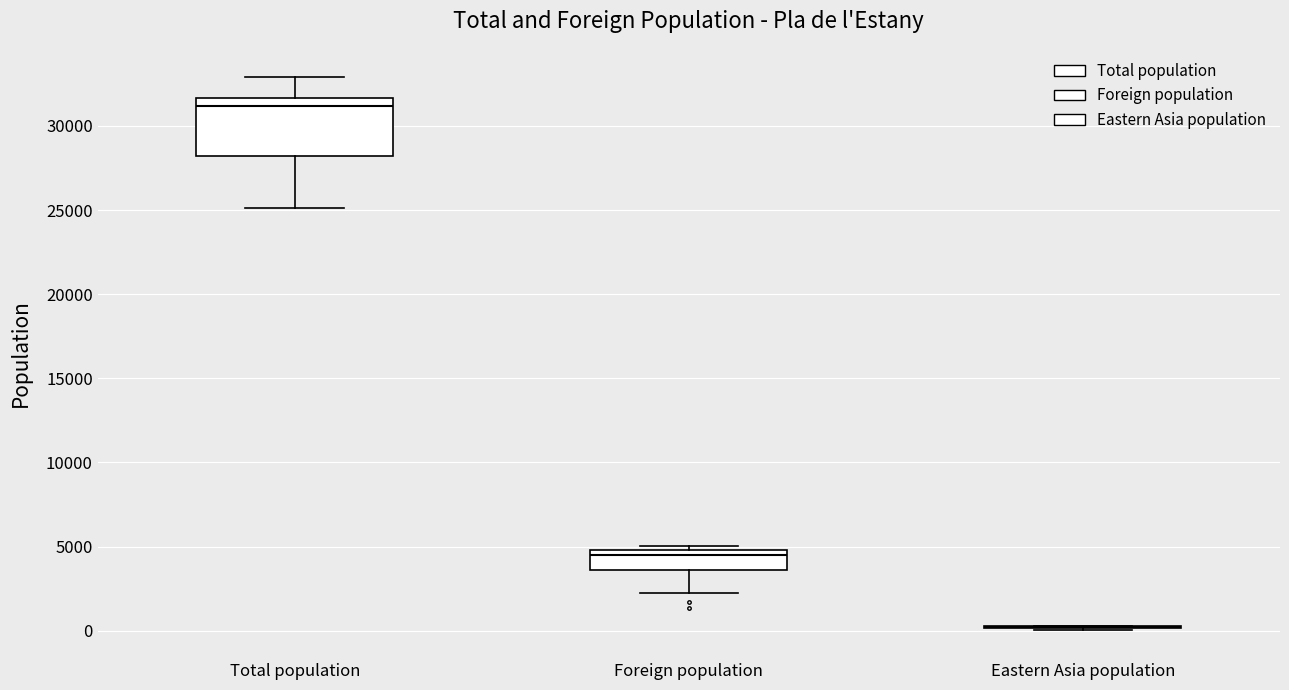

Reading left to right, transcribe this box plot: for each box, give where its median line is, the range the box spans, and where its two whiskers end, as read against the y-axis. The values are not printed on the chart, so give them approximately, as read against the axis.

Total population: median 31000, box 28000 to 31500, whiskers 25000 to 33000
Foreign population: median 4500, box 3500 to 5000, whiskers 2000 to 5000 (just above the box's upper edge)
Eastern Asia population: box collapsed to a line at 0, whiskers 0 to 500